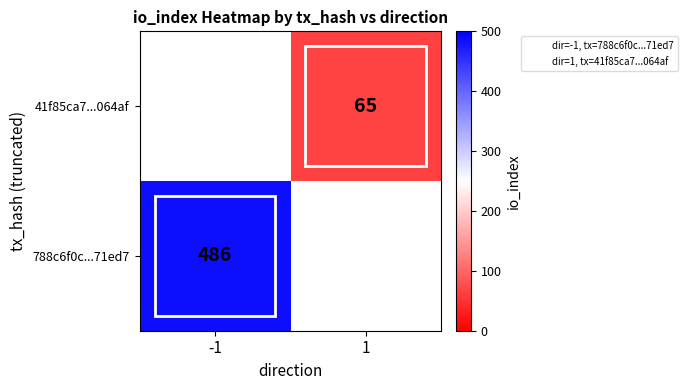

The value of 788c6f0c...71ed7 at -1 is 486. True or false?

True